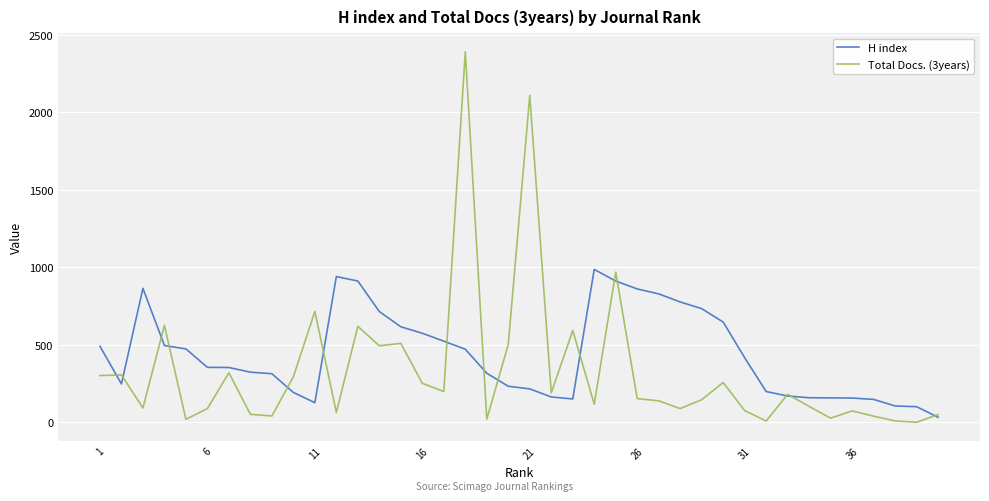

What is the highest value of the H index series?

986